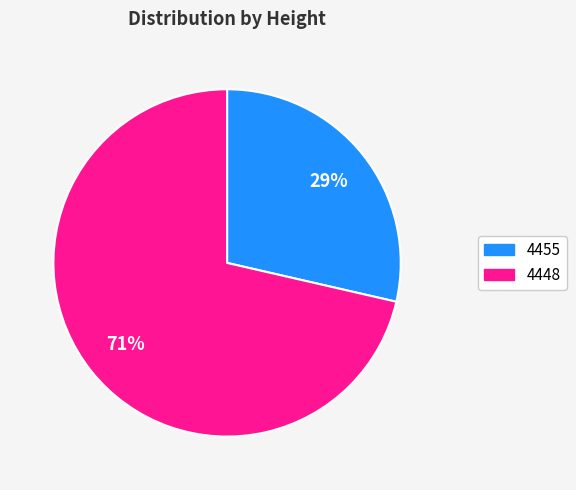

Do 4448 and 4455 together represent more than half of the pie?

Yes